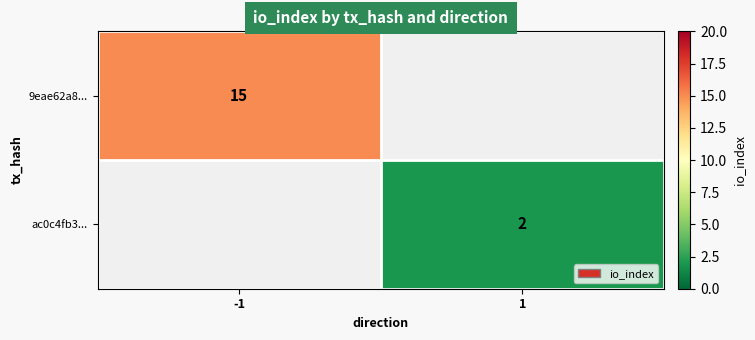

Is it true that 9eae62a8... equals 22.5 at -1?

False